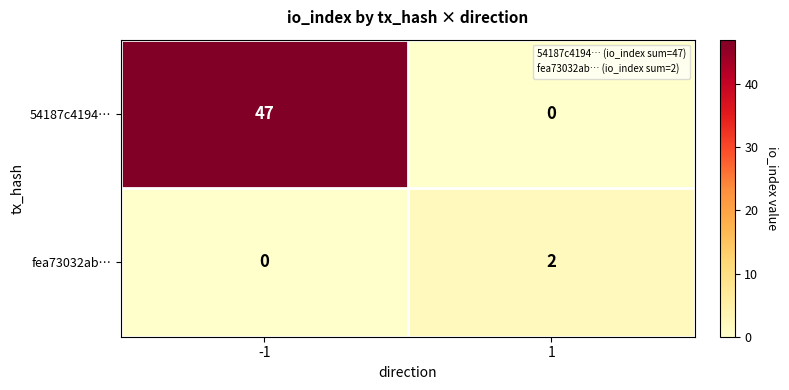

Reading left to right, what are all the values shown in this chart?

54187c4194…: -1=47	1=0
fea73032ab…: -1=0	1=2